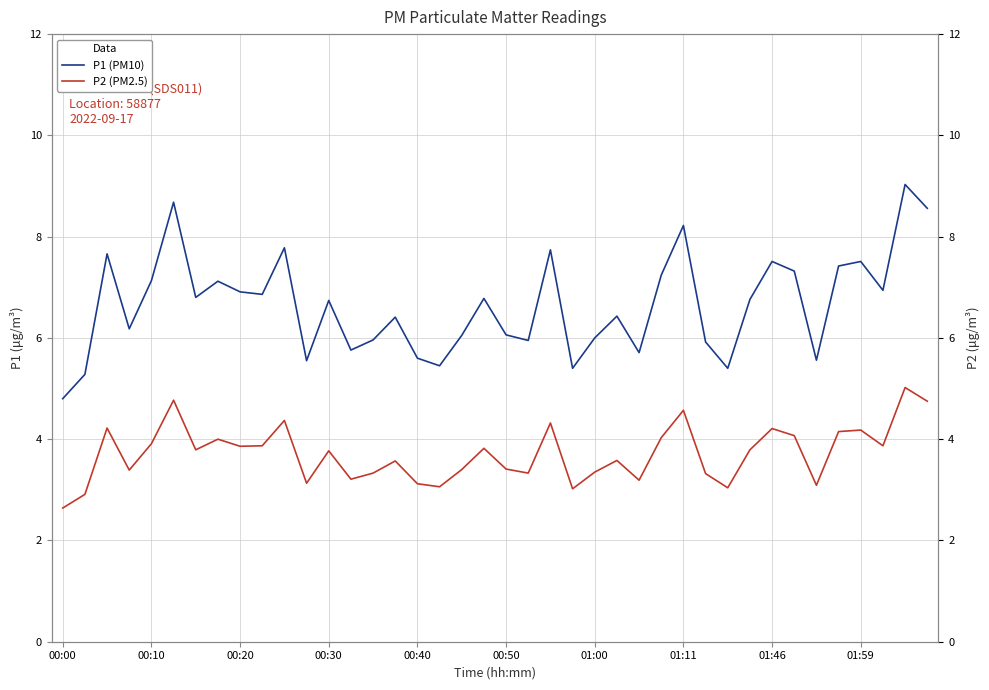

True or false: P1 (PM10) and P2 (PM2.5) intersect in this chart.

False